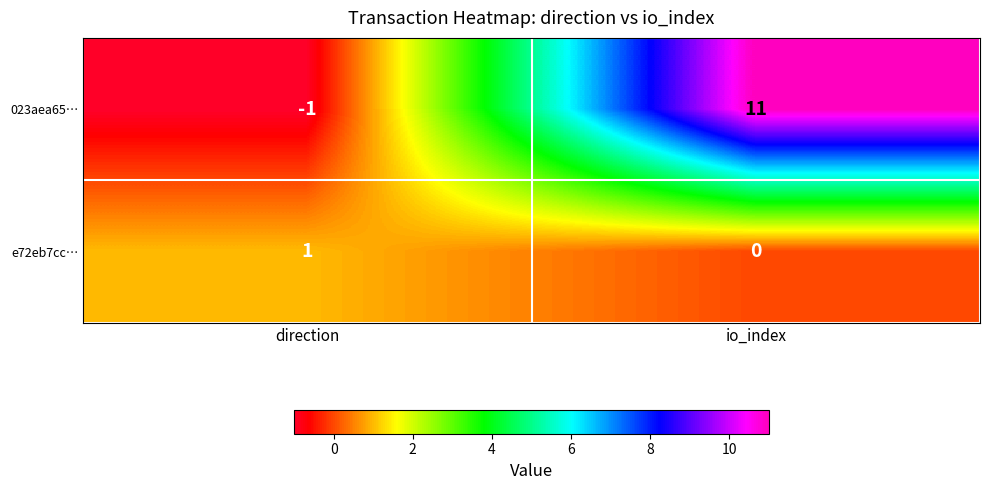

What is the highest value of the 023aea65… series?

11